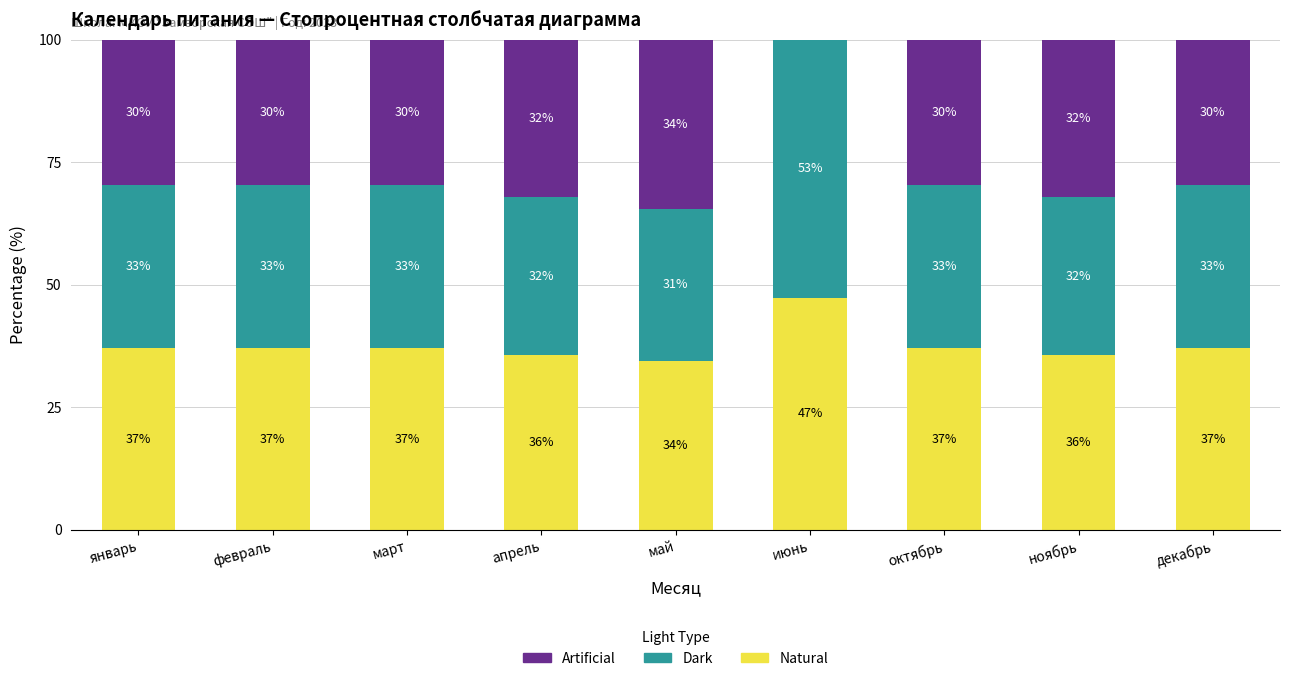

The value of Dark at апрель is 32.1. True or false?

True